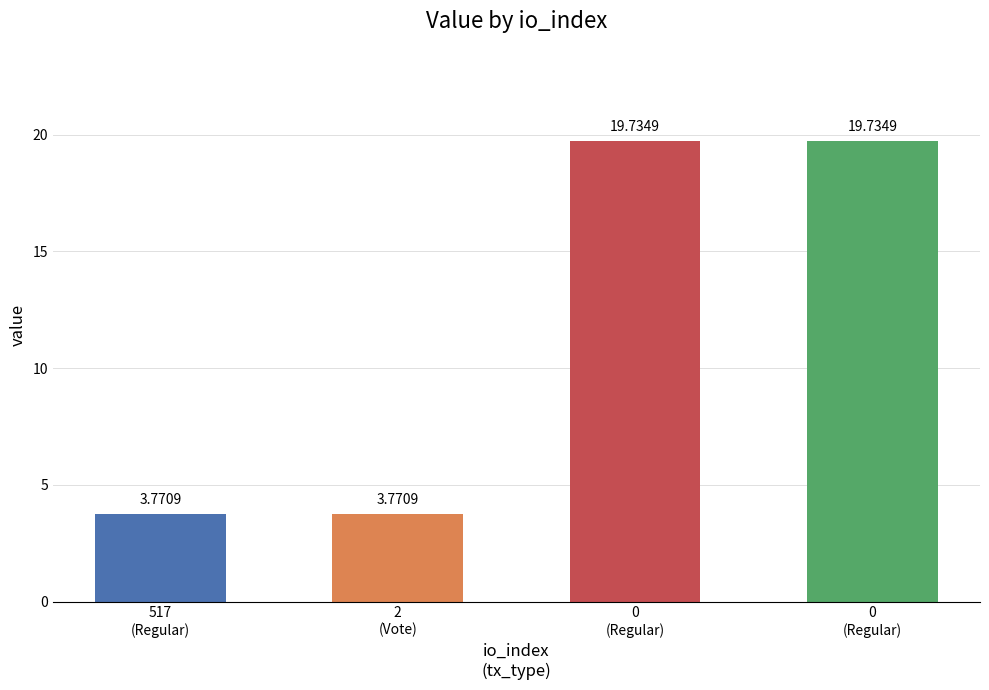

How many values exceed 19?

2